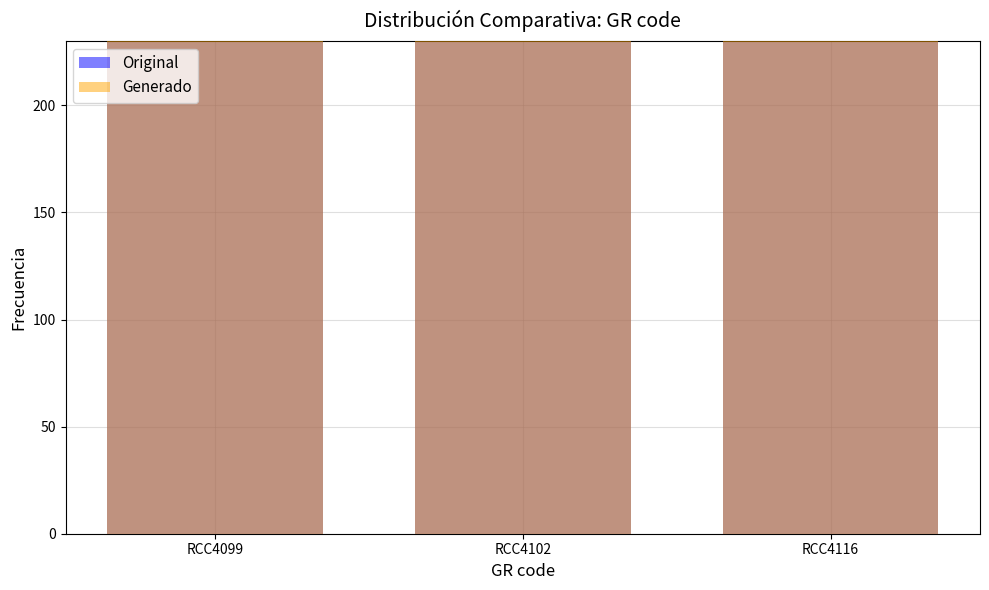

Does the chart contain stacked bars?

No